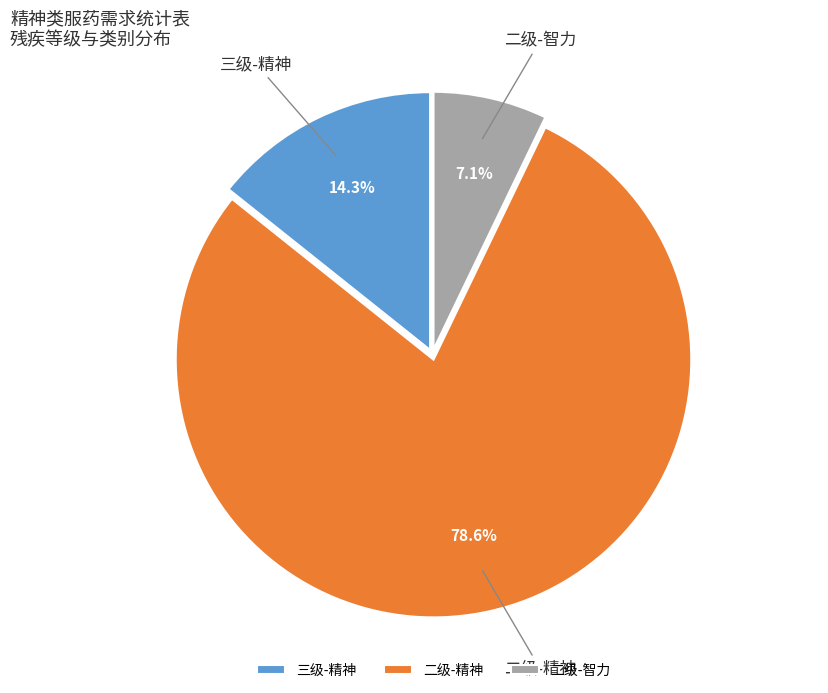

Is the sum of 二级-智力 and 二级-精神 greater than half?

Yes